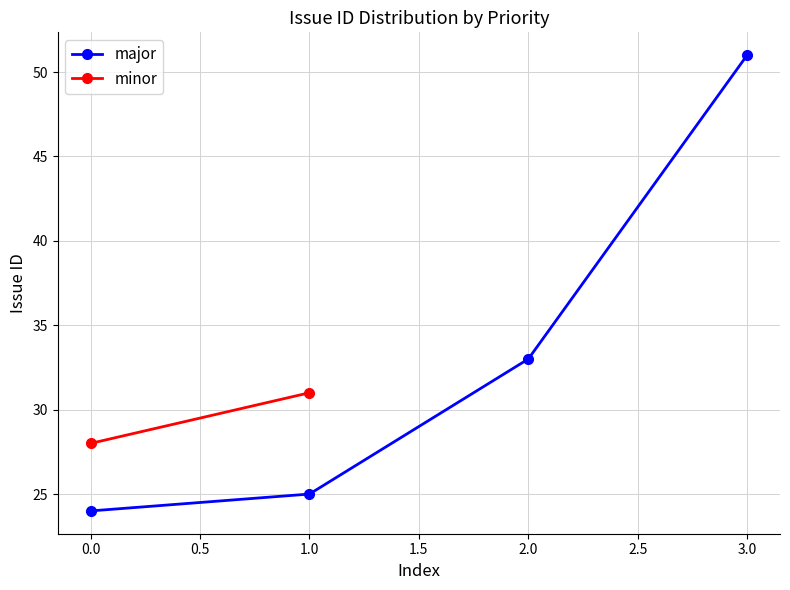

True or false: major has a value of 51 at 3.0.

True